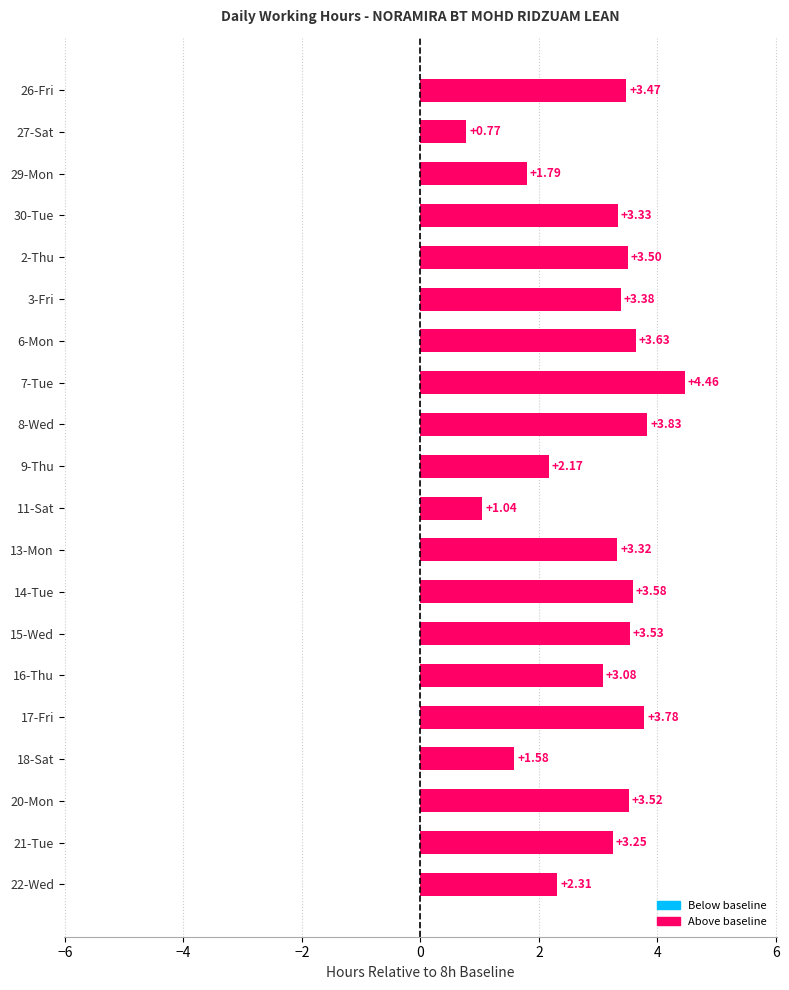

What is the change in value from 18-Sat to 21-Tue?

+1.7